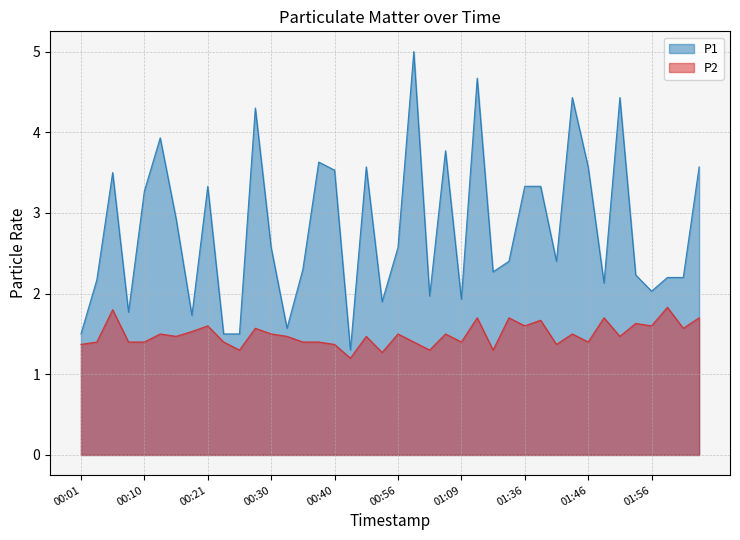

List the series in order of their overall mean, highest first.

P1, P2